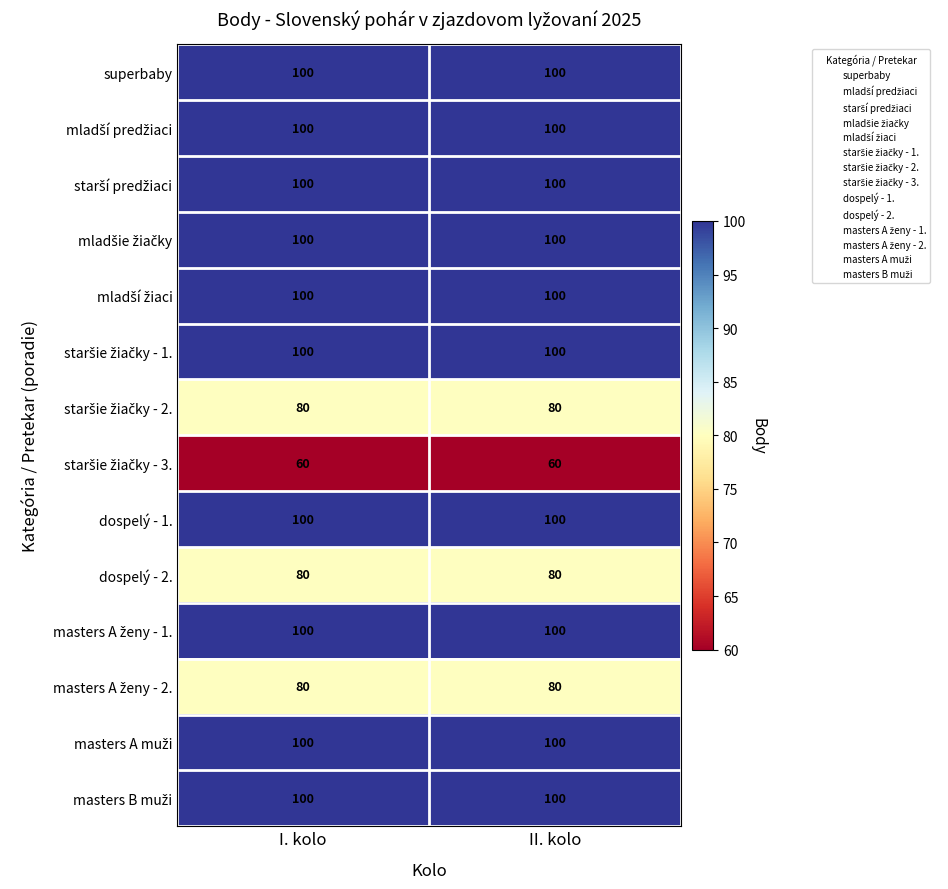

What is the total value across all series at I. kolo?

1300